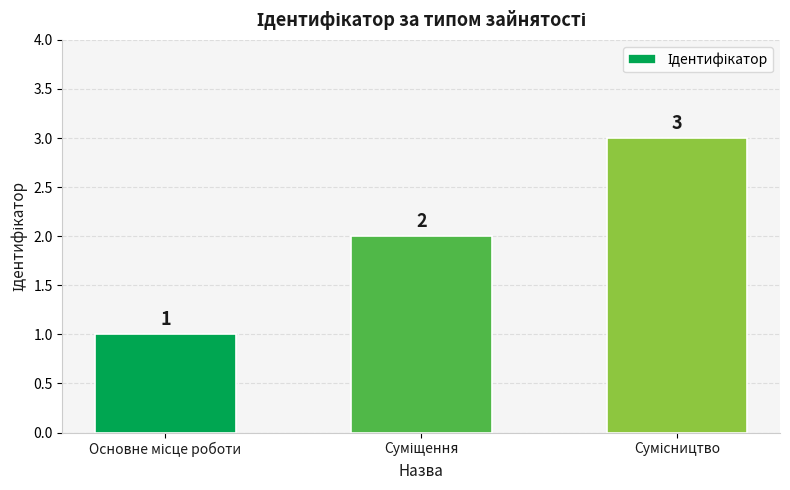

What is the value of the 1st bar from the left?

1